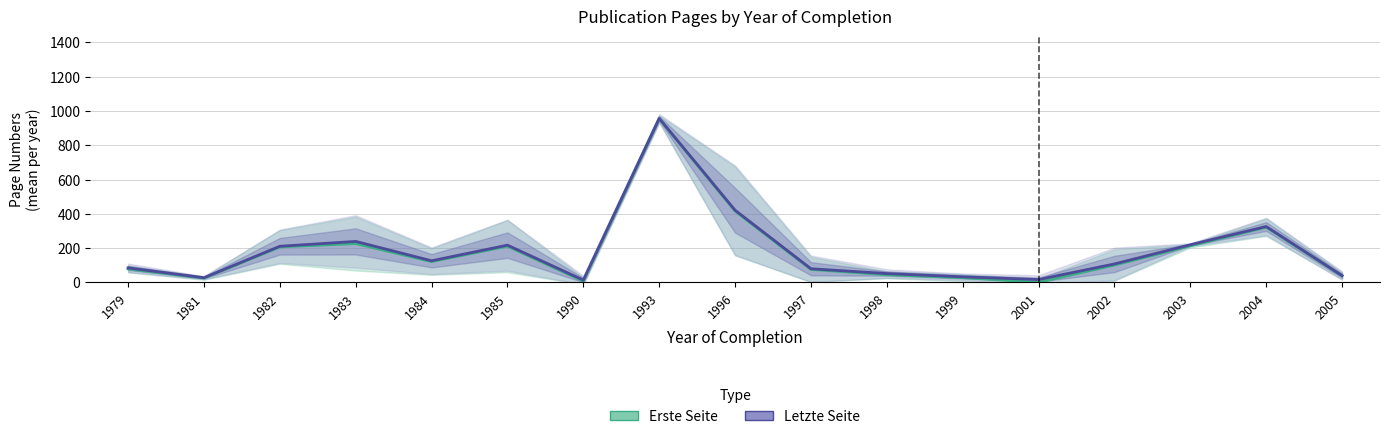

How many data points in Erste Seite are less than 101?

8